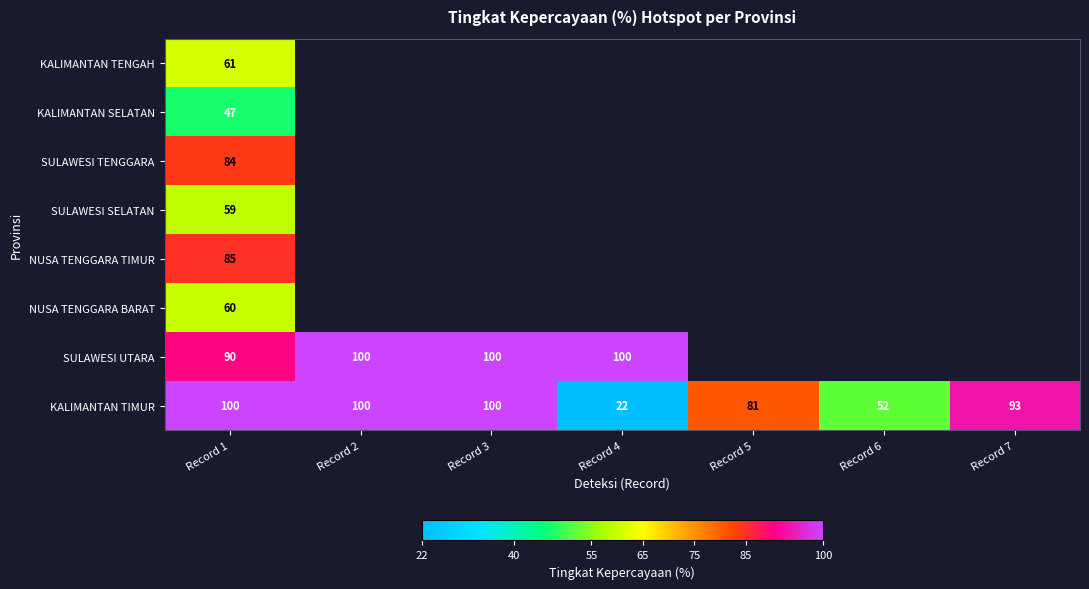

The SULAWESI UTARA series shows 100 at Record 4. True or false?

True